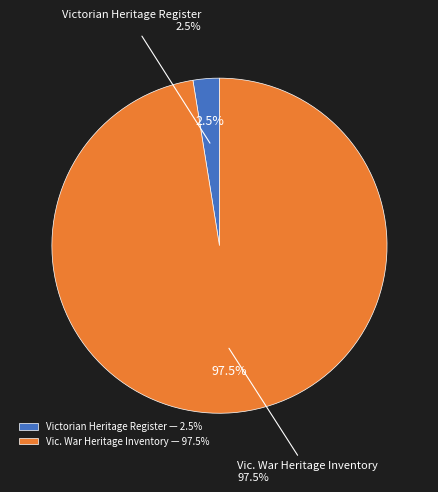

Which category has the smallest portion of the pie?

Victorian Heritage Register